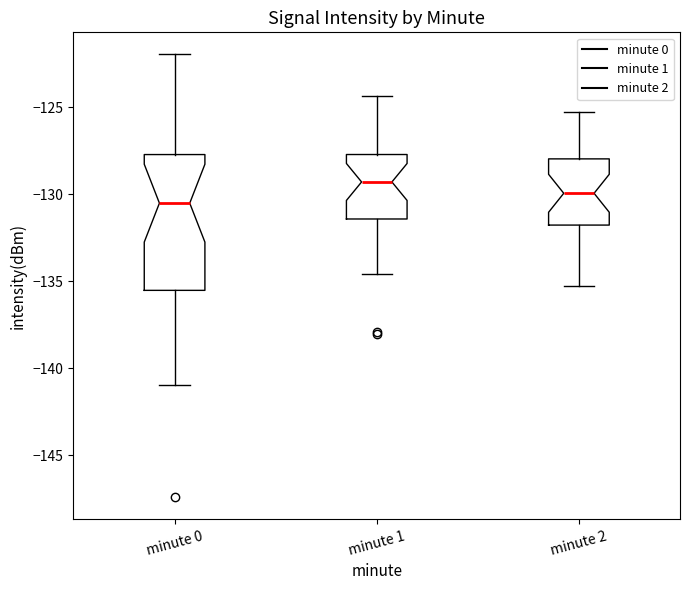

Reading left to right, read every box against the y-axis: the position of its median line, the range the box covers, and the ends of its whiskers. The values are not printed on the chart, so give them approximately, as read against the axis.

minute 0: median -130.5, box -135.5 to -127.5, whiskers -141.0 to -122.0
minute 1: median -129.5, box -131.5 to -127.5, whiskers -134.5 to -124.5
minute 2: median -130.0, box -132.0 to -128.0, whiskers -135.5 to -125.5